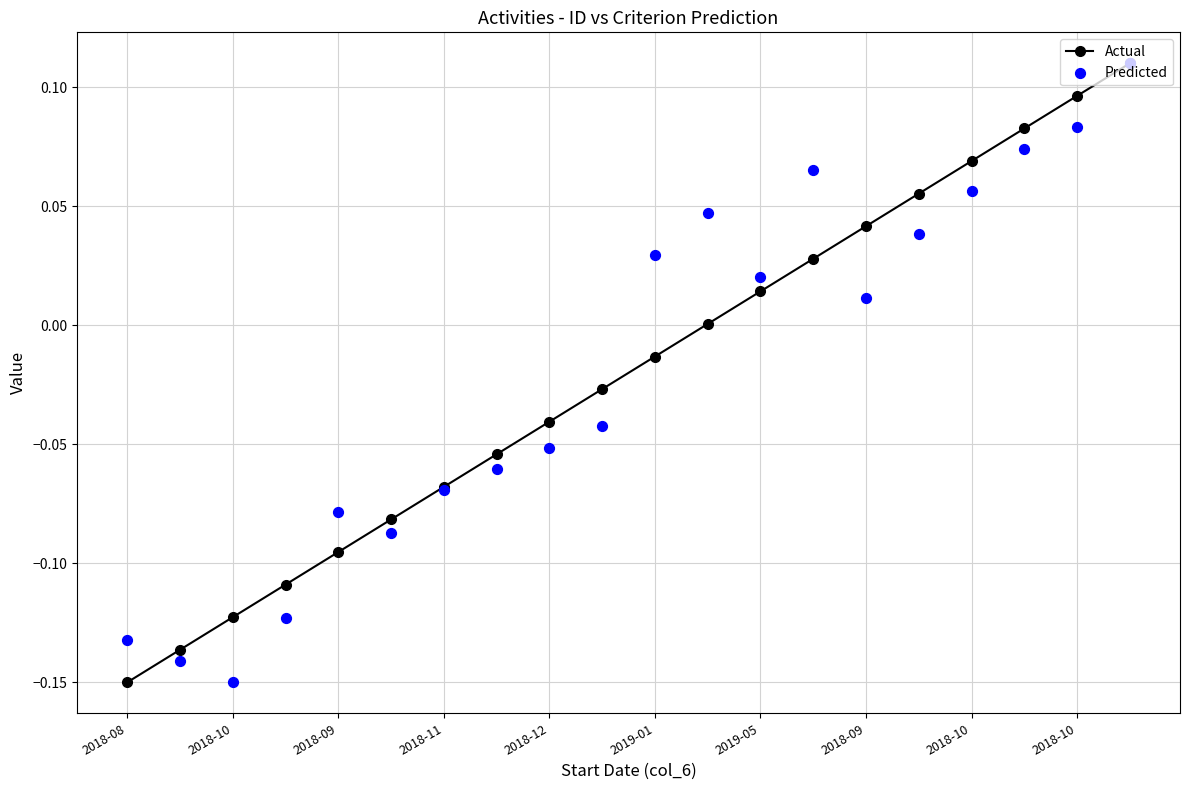

What is the total value across all series at 13?

0.1